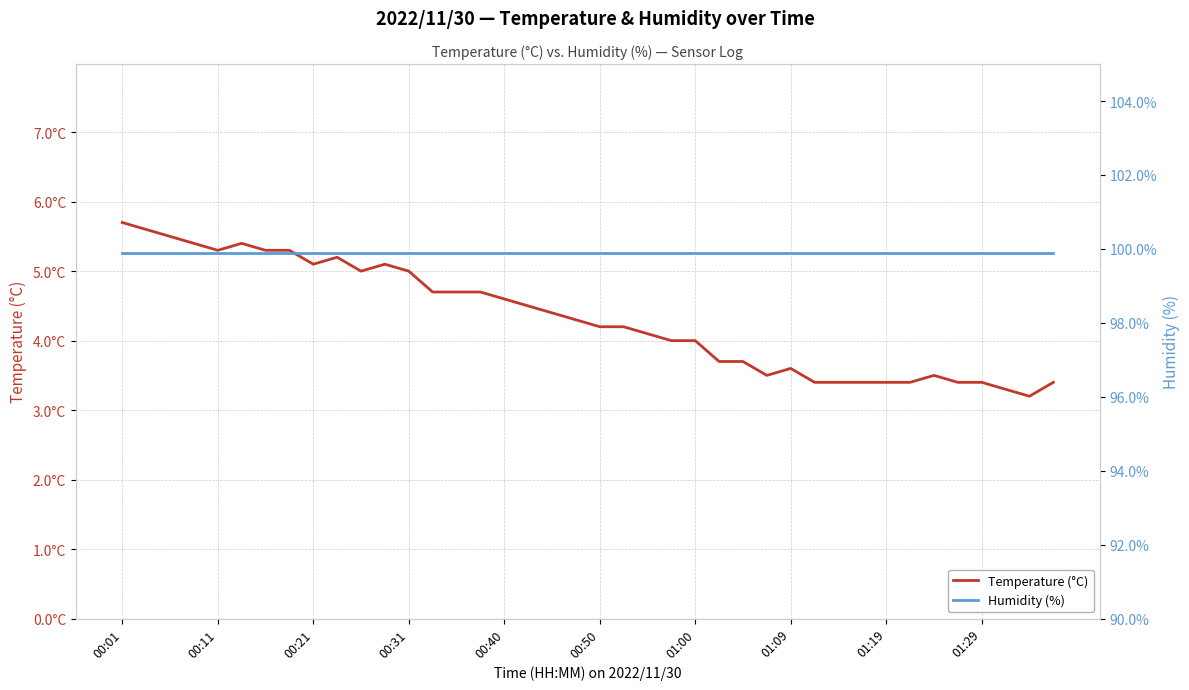

What position from the right is 30?

10